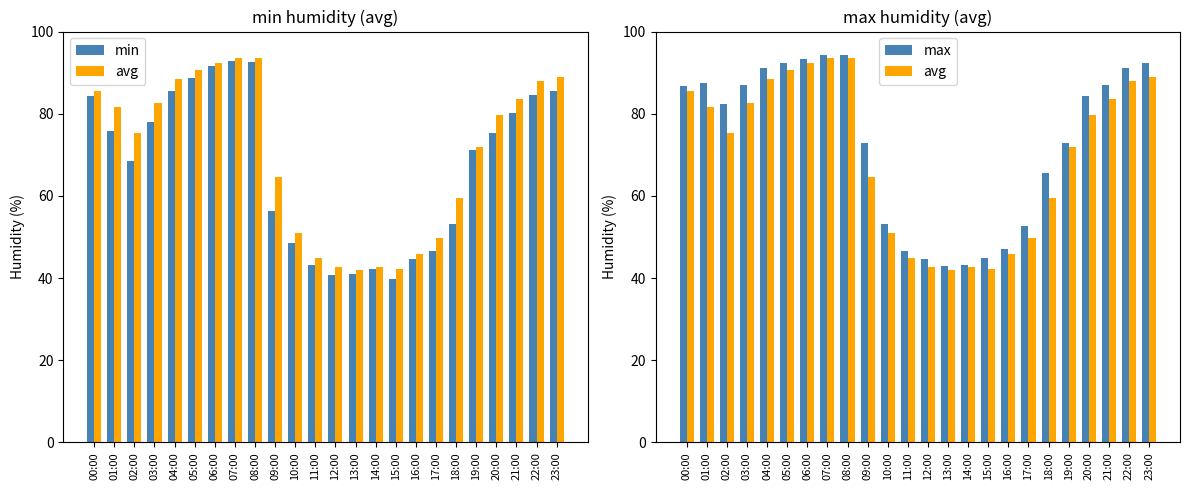

True or false: min has a value of 48.5 at 10:00.

True